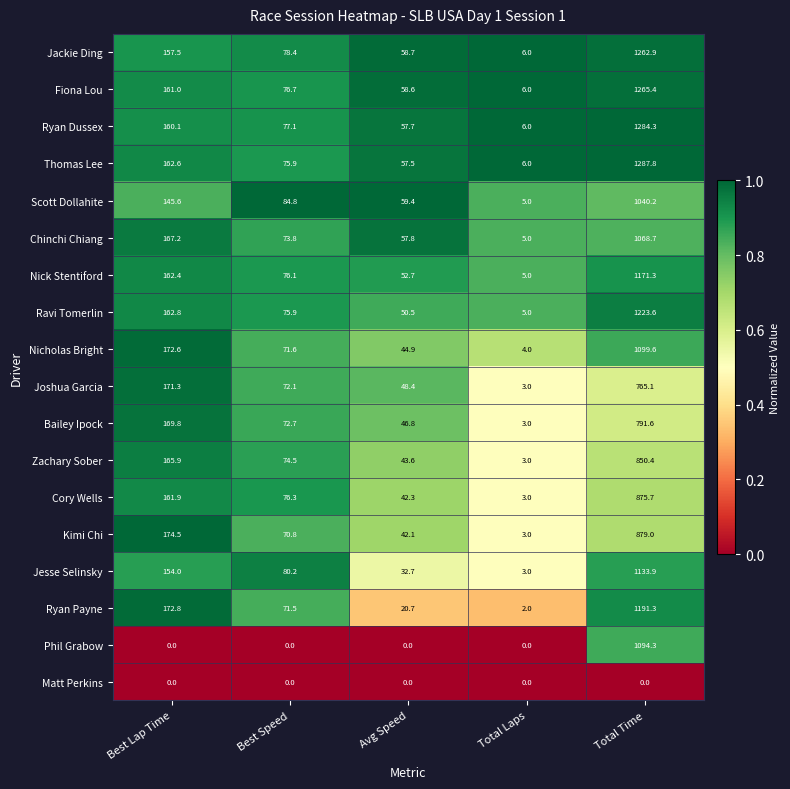

Between Best Lap Time and Total Laps, which series saw the biggest shift?

Kimi Chi